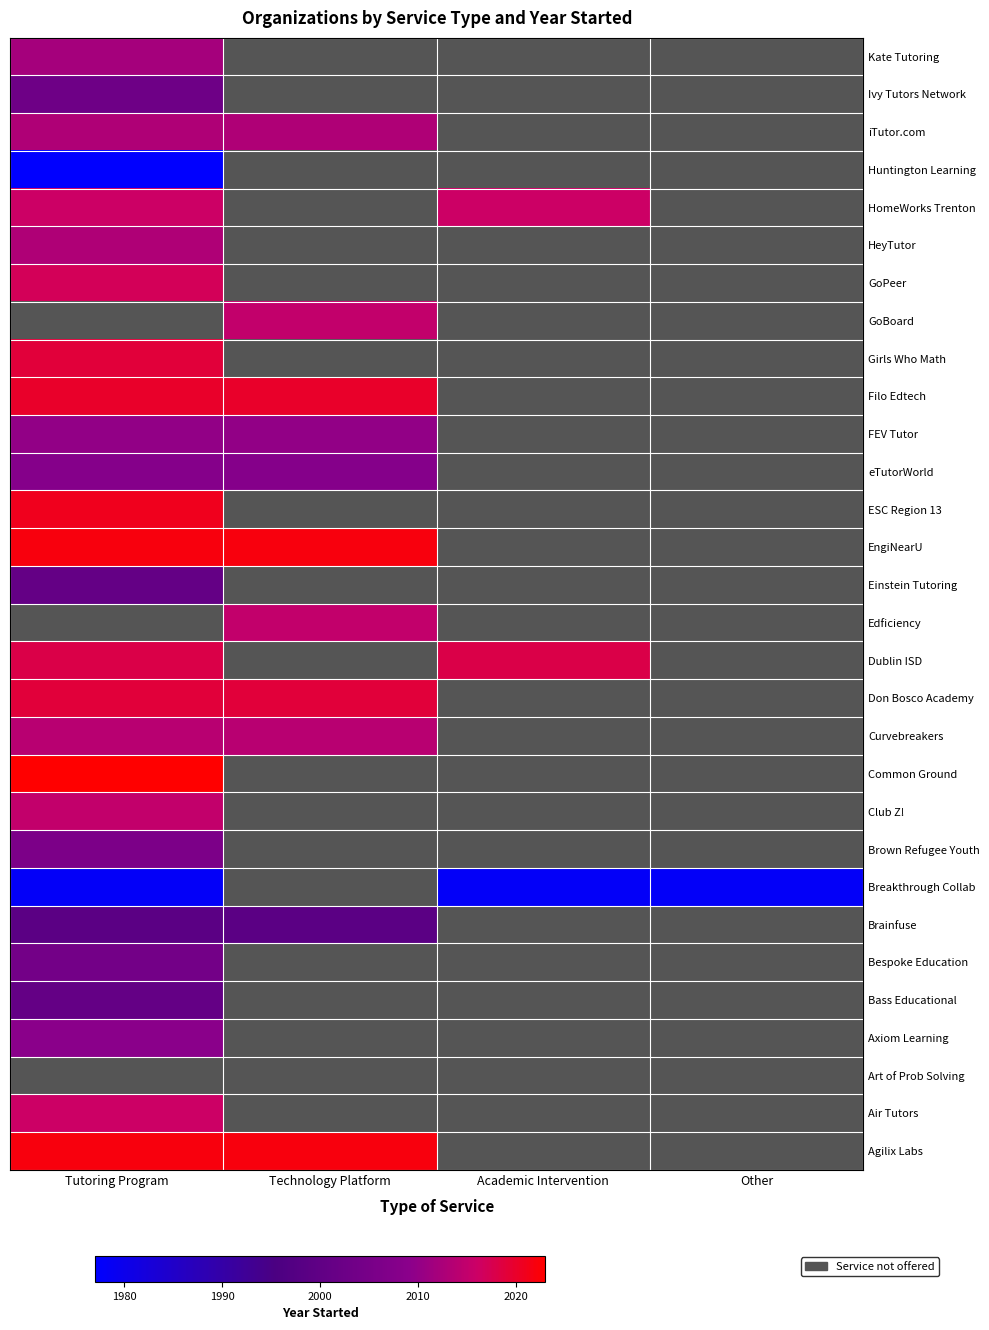

Which category has the highest value in the Kate Tutoring series?

Tutoring Program